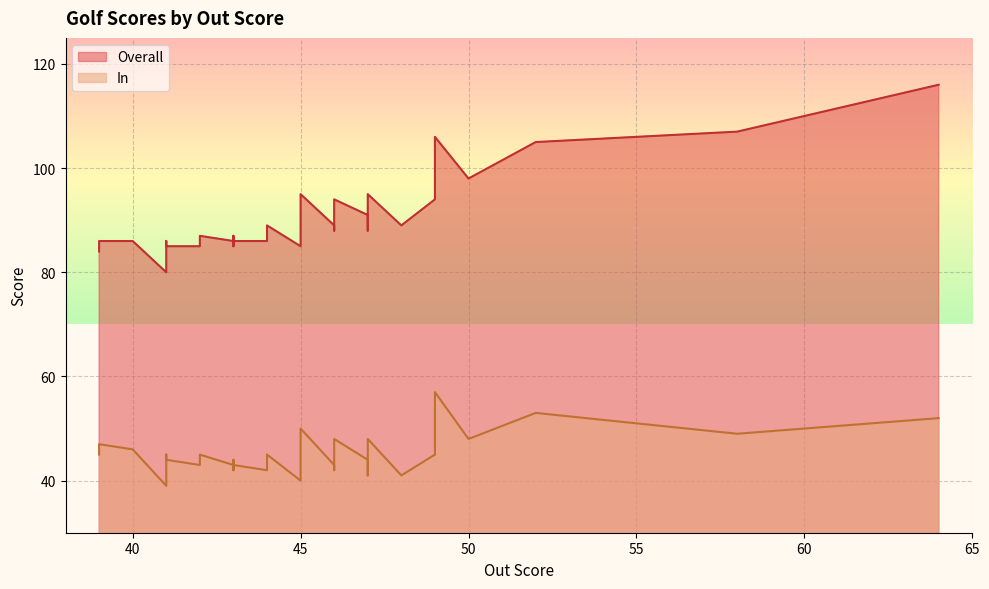

What is the sum of the Overall values at 7 and 27?

179